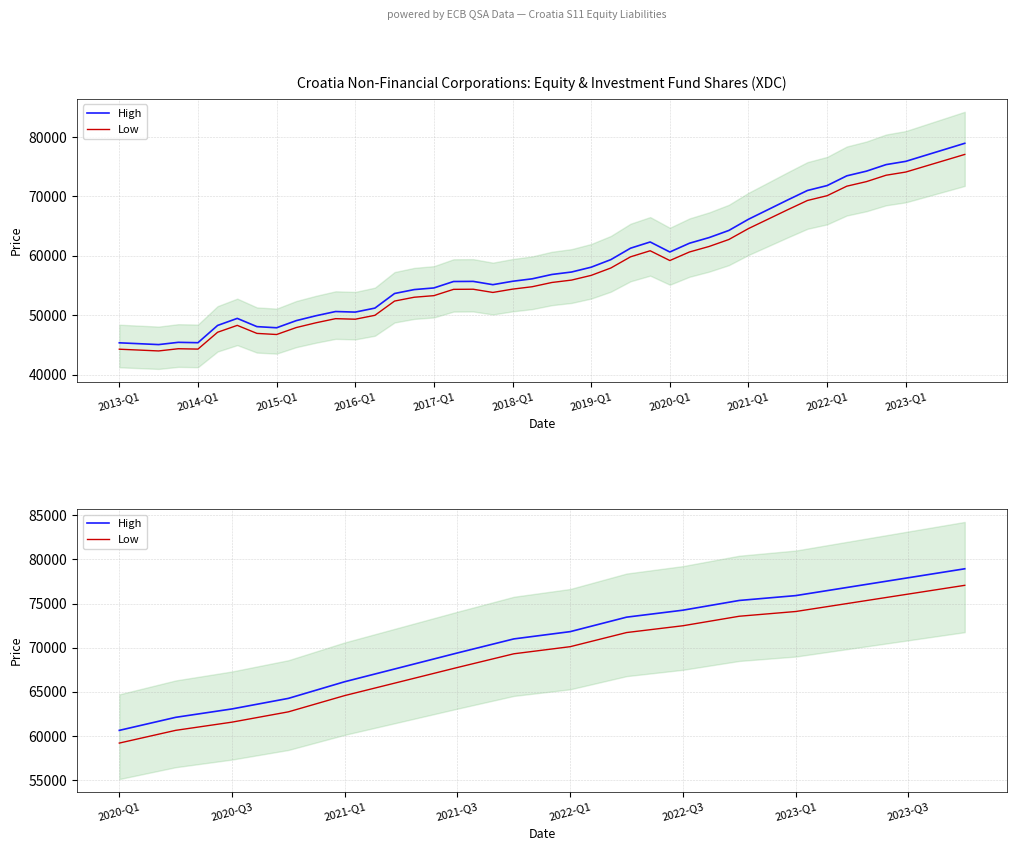

True or false: Low and High cross at least once.

False